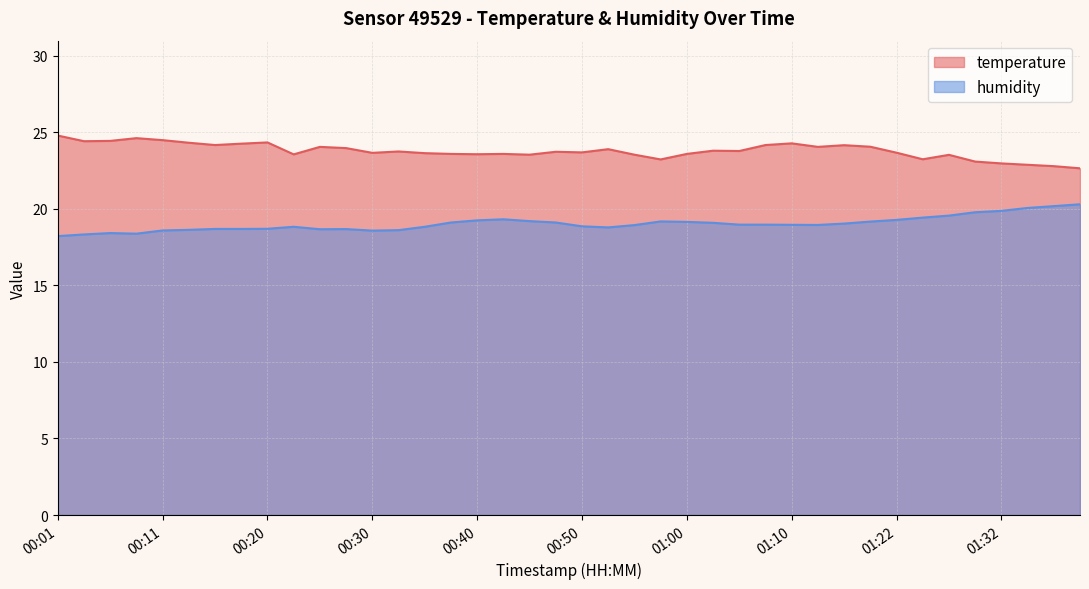

What is the spread (max minus min) of values at 01:15?

5.1